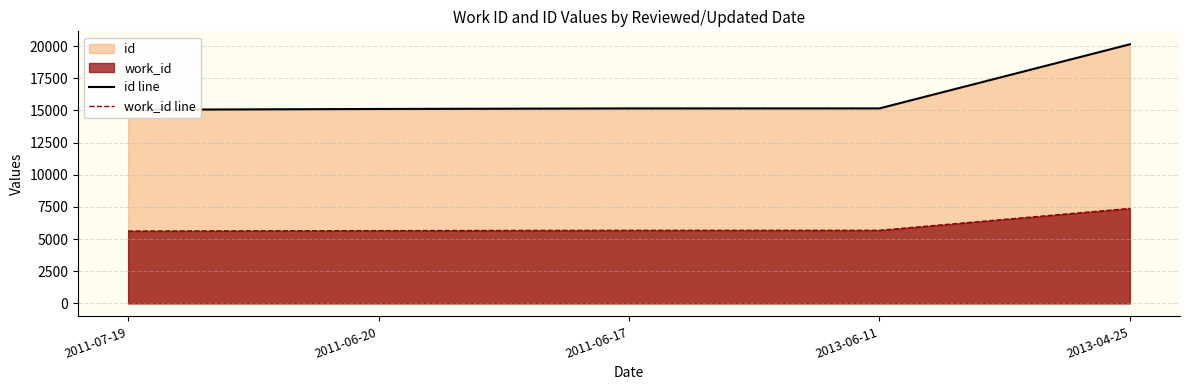

Reading right to left, list all the values displayed in this chart.

id line: 20142	15159	15157	15114	15052
work_id line: 7382	5683	5682	5658	5626